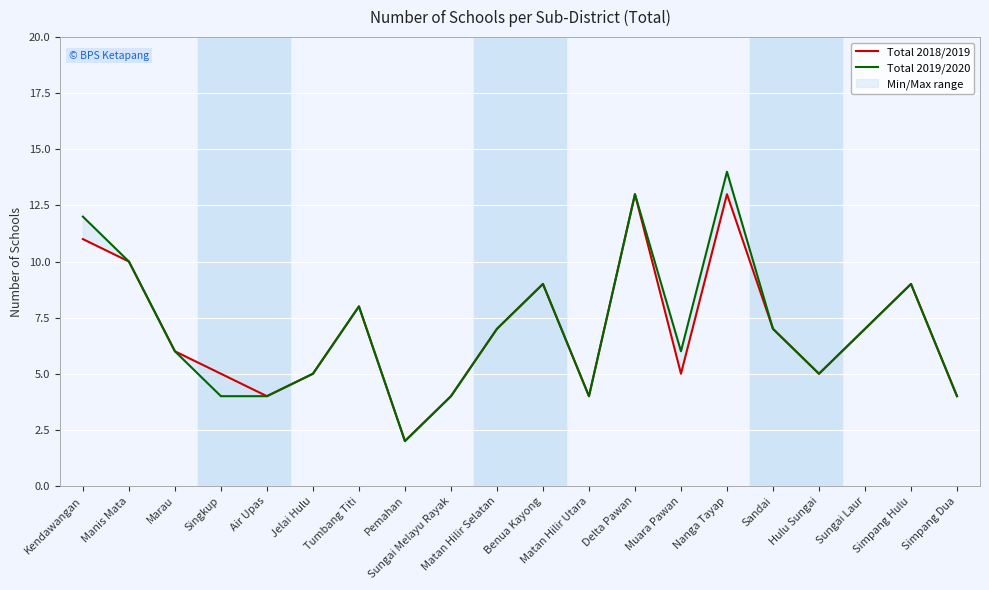

List the labels in order of Total 2018/2019 value, smallest first.

Pemahan, Air Upas, Sungai Melayu Rayak, Matan Hilir Utara, Simpang Dua, Singkup, Jelai Hulu, Muara Pawan, Hulu Sungai, Marau, Matan Hilir Selatan, Sandai, Sungai Laur, Tumbang Titi, Benua Kayong, Simpang Hulu, Manis Mata, Kendawangan, Delta Pawan, Nanga Tayap